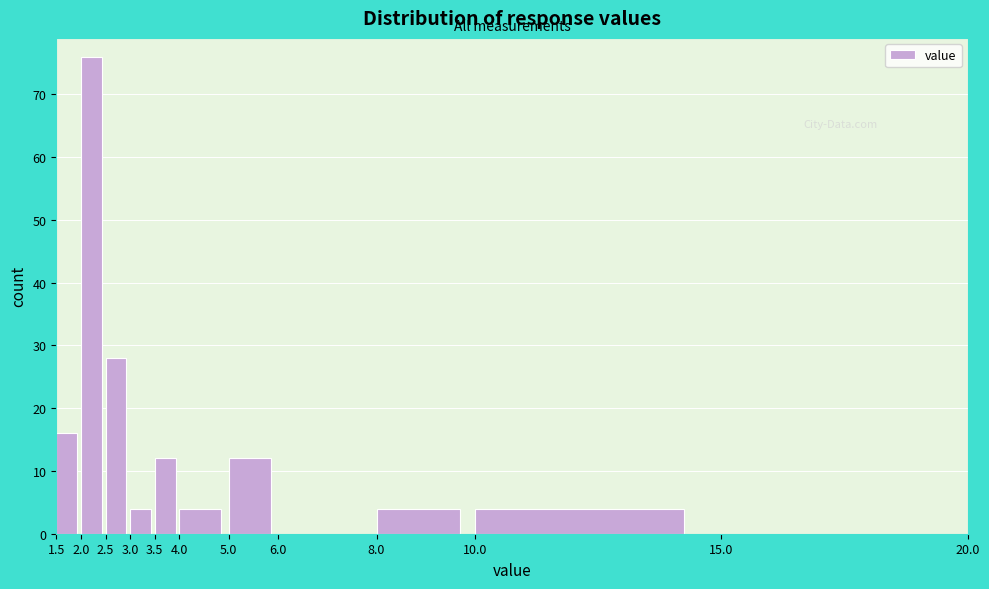

How tall is the bar that spans 2.5 to 3.0 on the x-axis? The values are not printed on the chart, so give them approximately, as read against the axis.

28